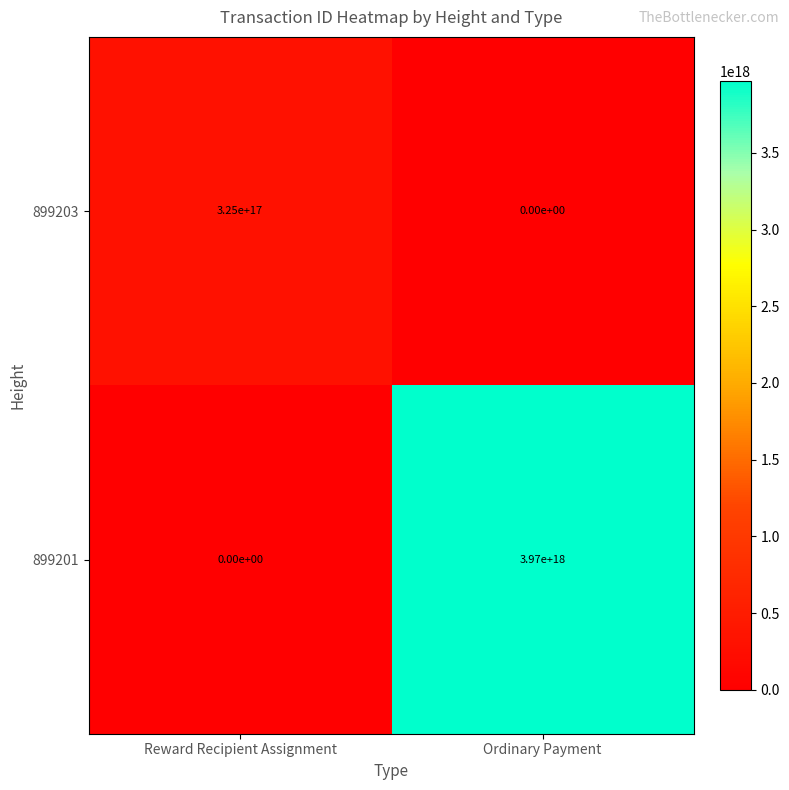

True or false: 899203 has a value of 214084098394196064 at Ordinary Payment.

False